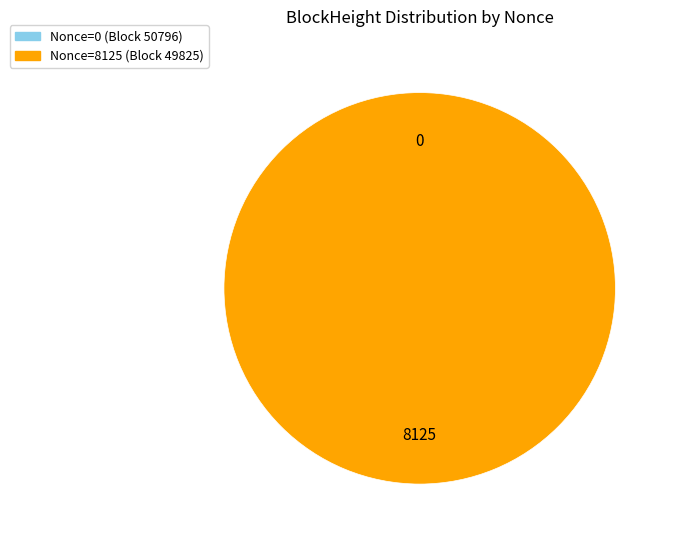

To the nearest percent, what portion does 49825 represent?

100%